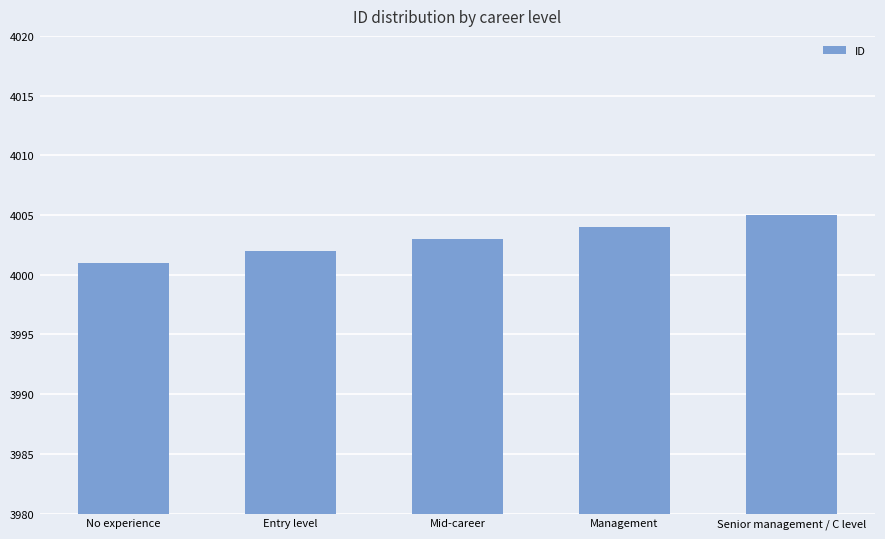

Reading left to right, extract all data points from this chart.

No experience=4001	Entry level=4002	Mid-career=4003	Management=4004	Senior management / C level=4005